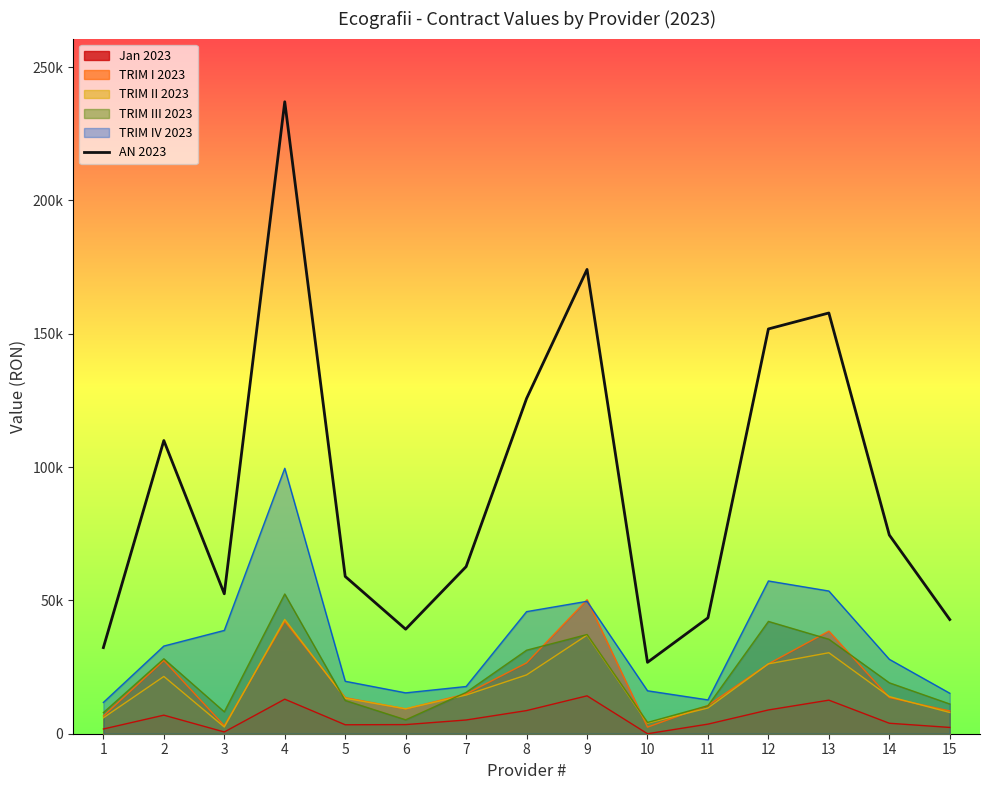

What is the change in value from 11 to 14?

+31061.7